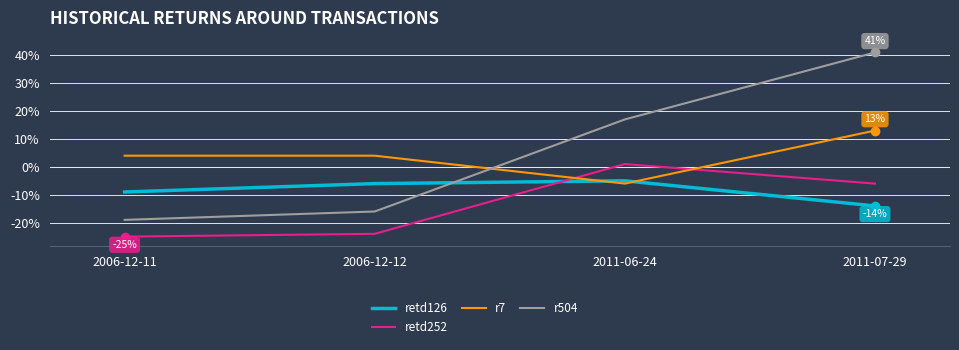

Where is r504 nearest to the value 11?

2011-06-24